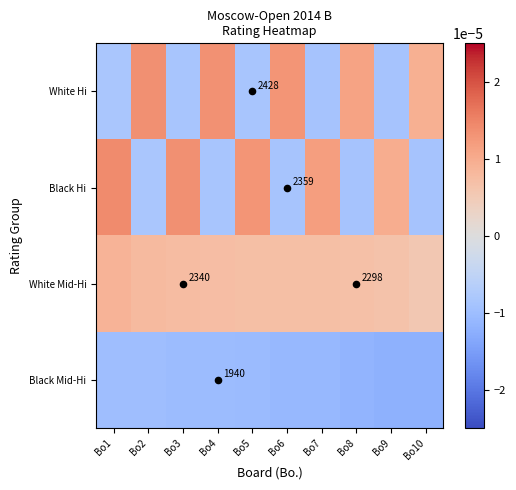

The value of White Hi at Bo3 is -0.0. True or false?

True